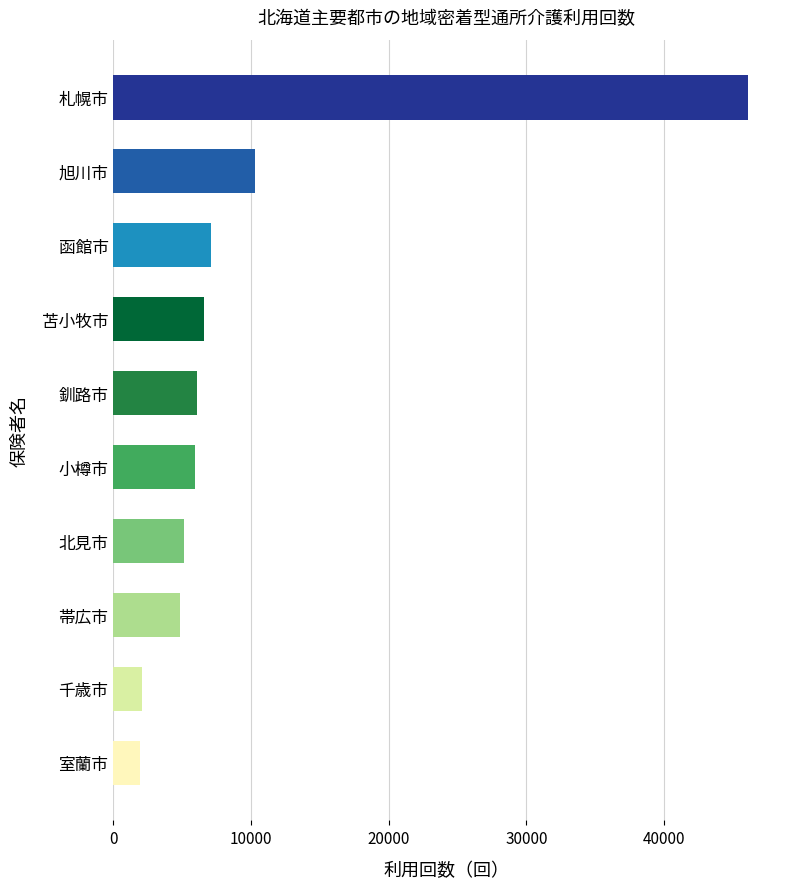

What is the smallest value displayed?

1955